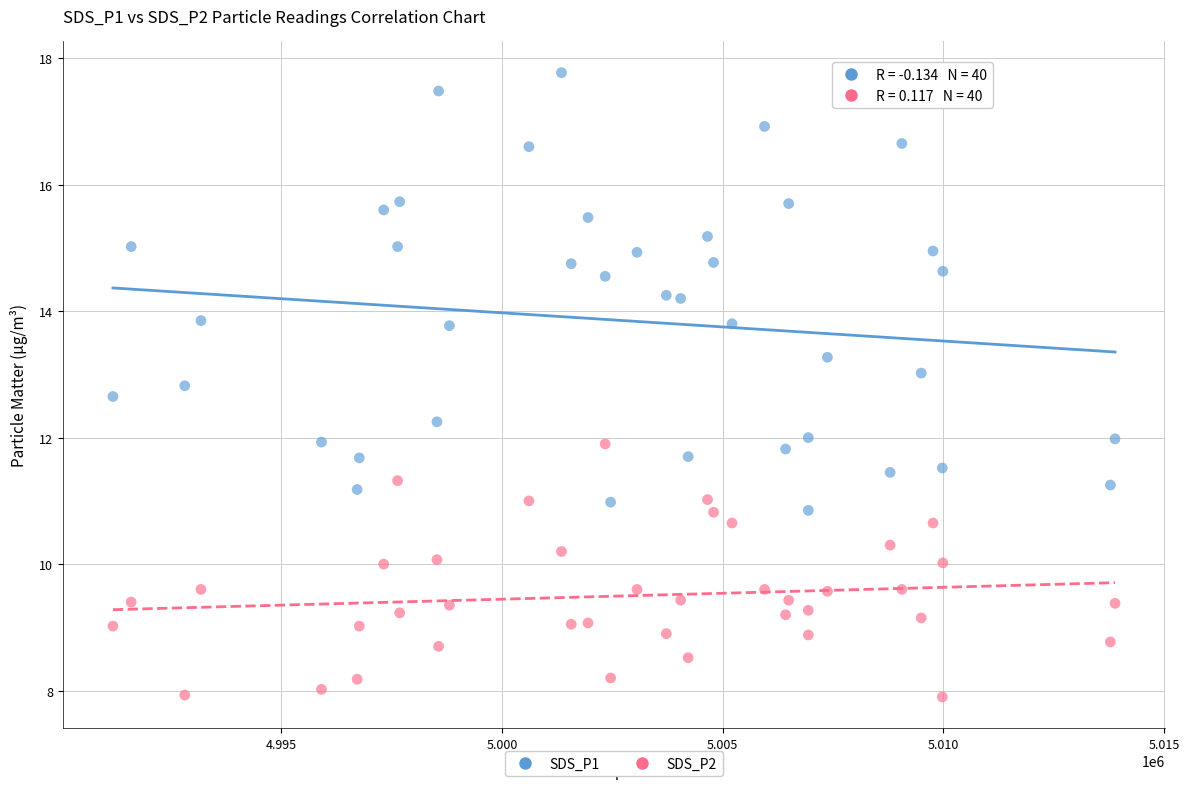

Across all data points, what is the range of Y values (max minus min)?

9.9